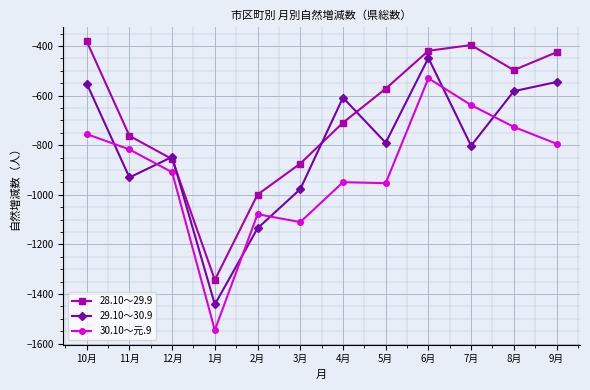

At which category does 29.10～30.9 reach its first local valley?

11月